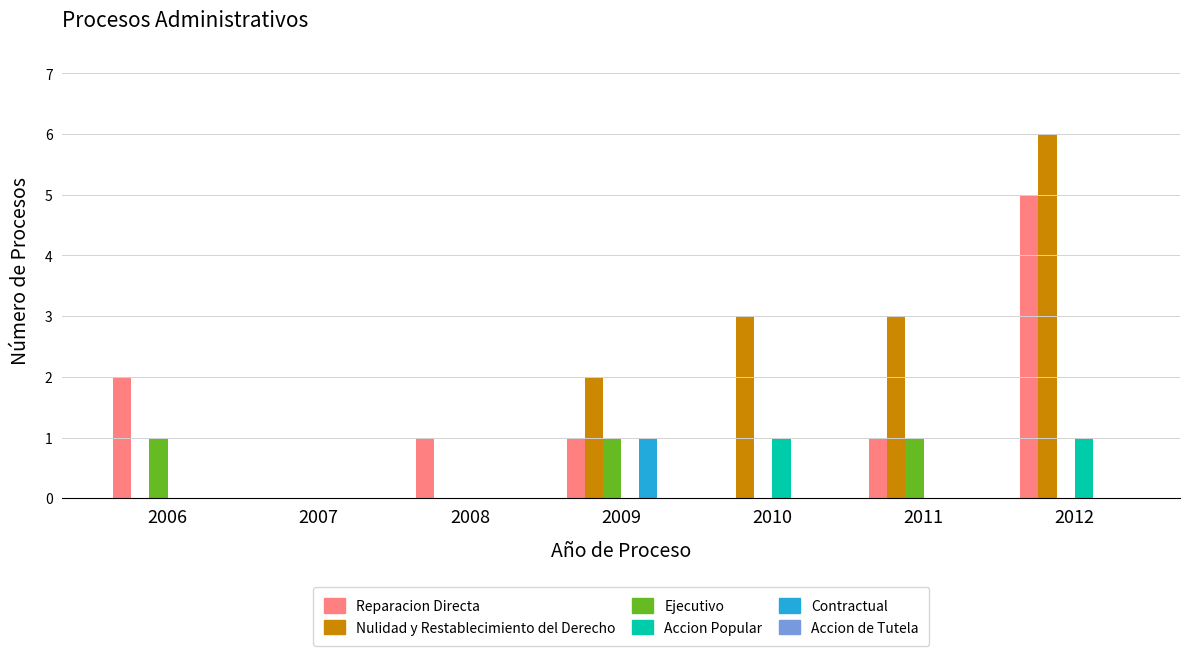

The Nulidad y Restablecimiento del Derecho series shows 2 at 2008. True or false?

False